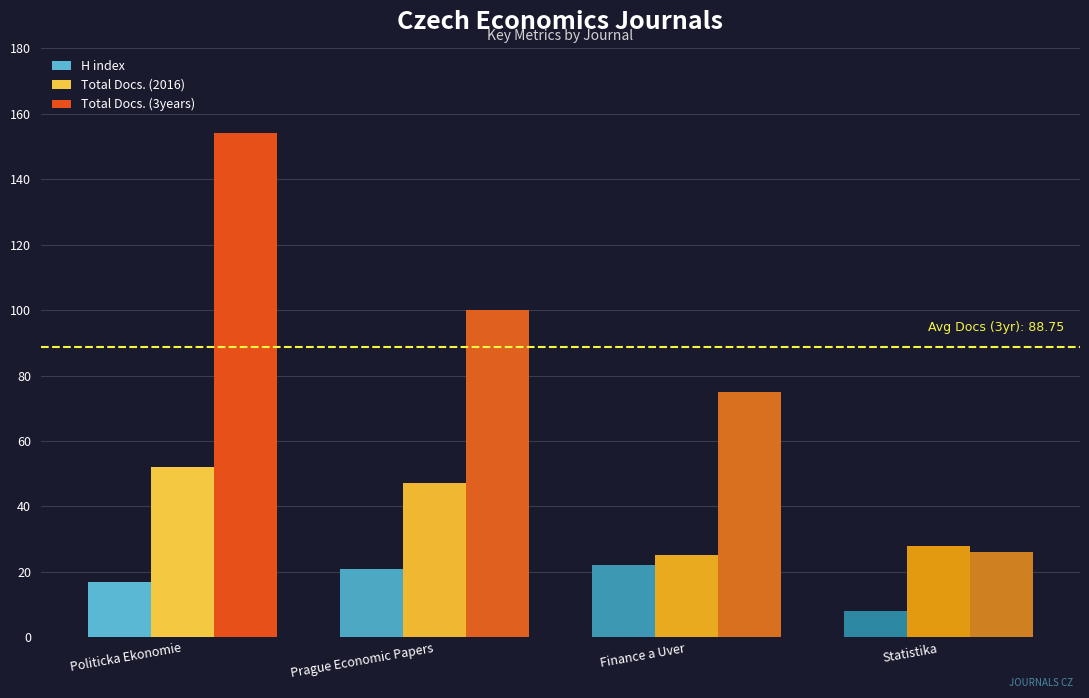

What is the label of the 4th bar from the right?

Politicka Ekonomie